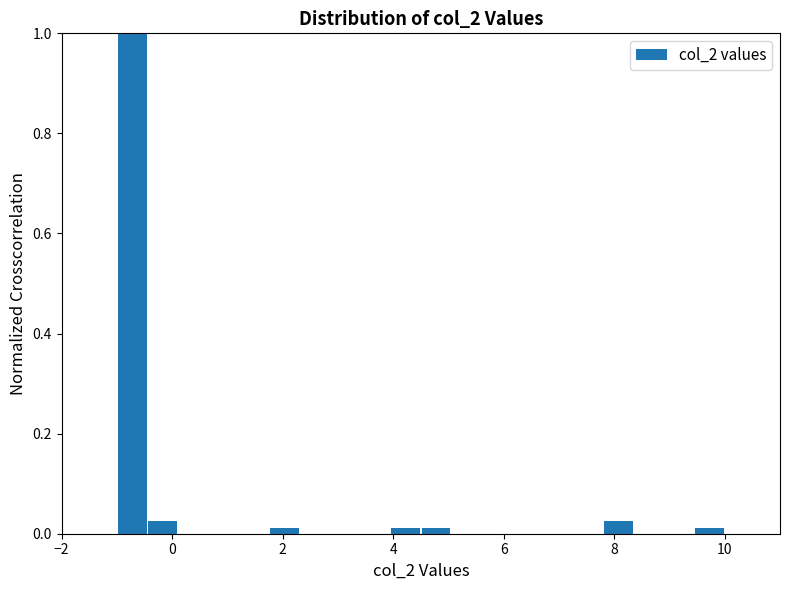

Read against the x-axis, roughly where is the centre of the tallest bar?

-0.8